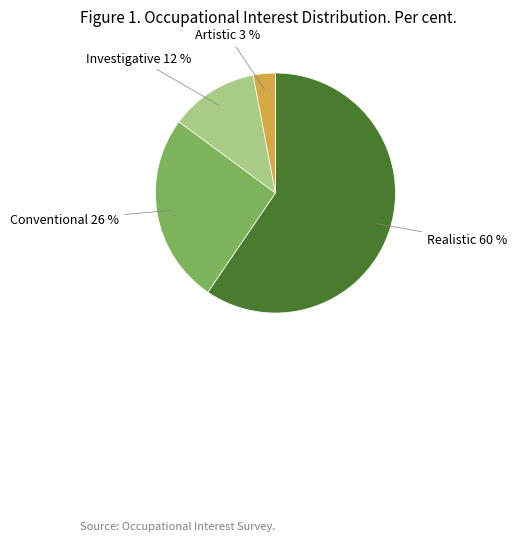

To the nearest percent, what percentage of the pie is Investigative 12 %?

12%